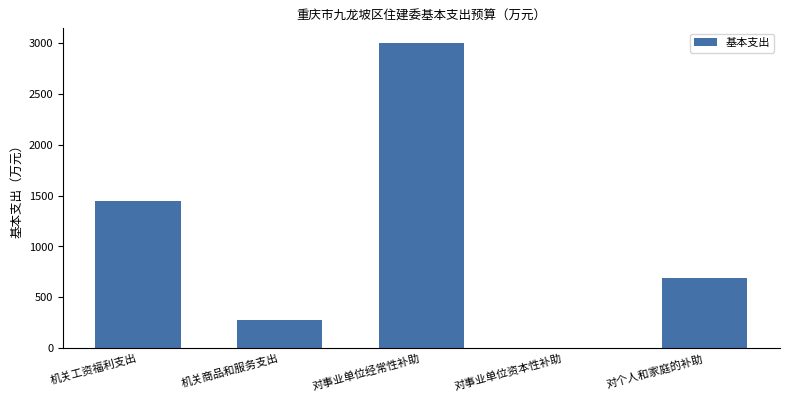

What is the maximum value shown in the chart?

2997.3